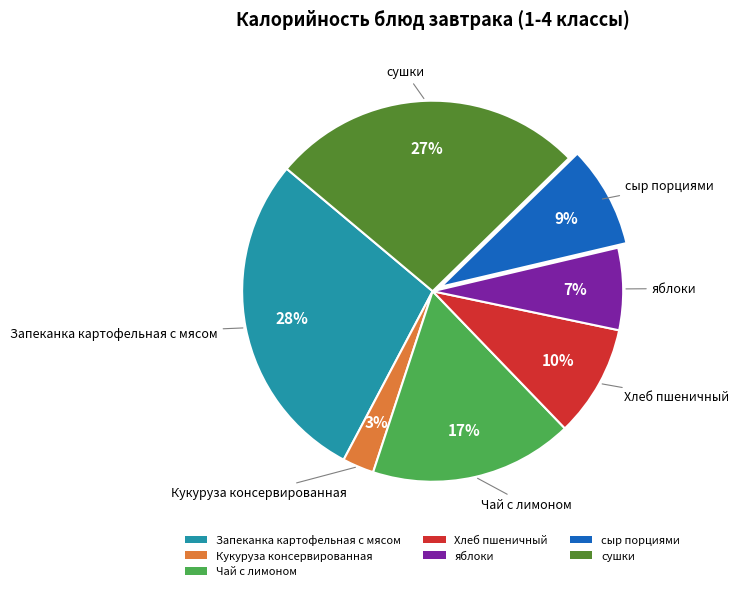

True or false: Кукуруза консервированная accounts for 3% of the total.

True